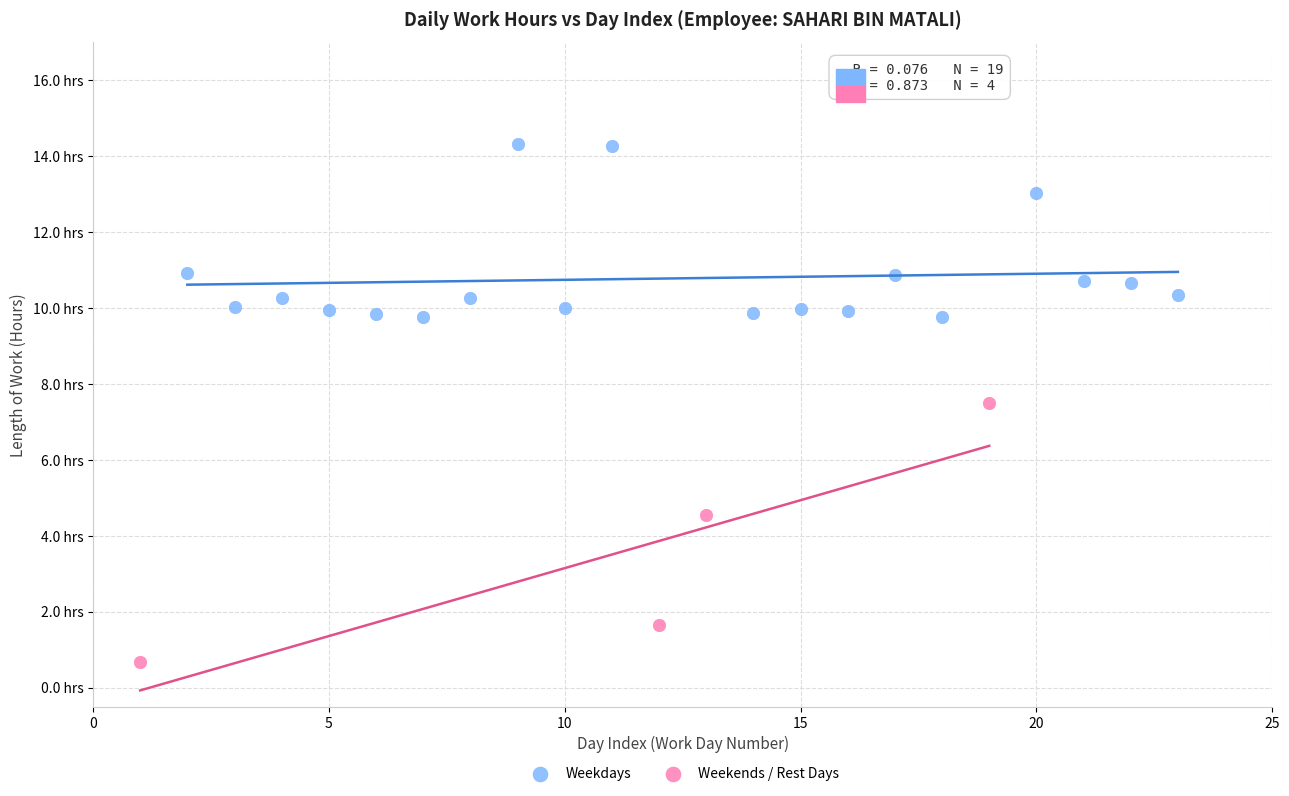

Which series reaches the maximum Y coordinate?

Weekdays